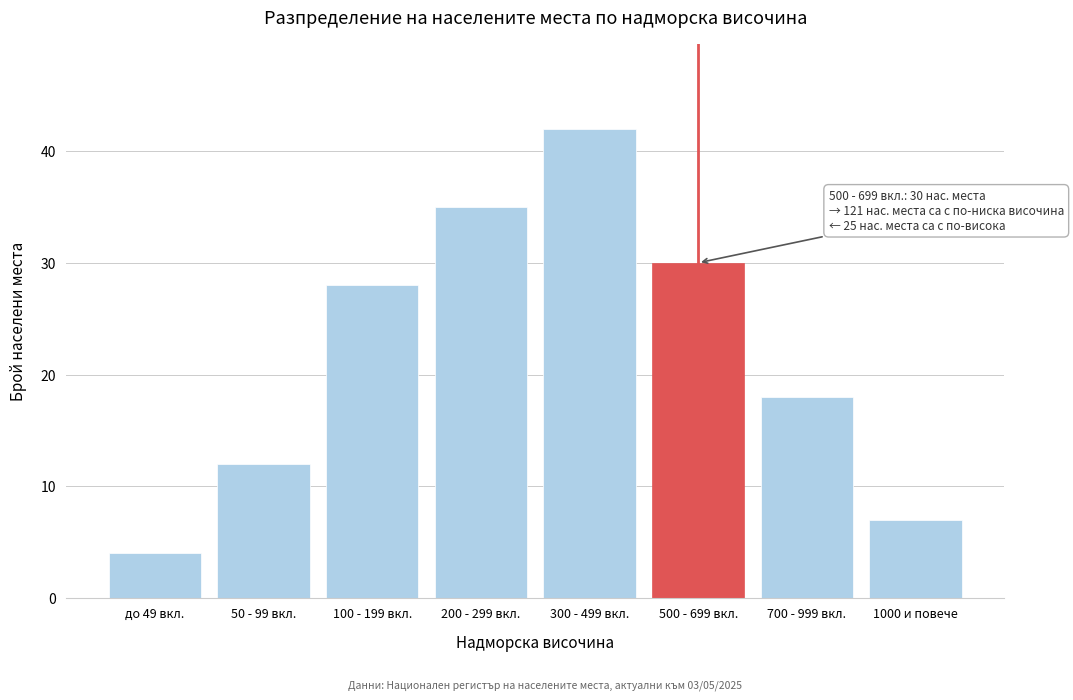

Reading left to right, transcribe all the data shown in this chart.

до 49 вкл.=4	50 - 99 вкл.=12	100 - 199 вкл.=28	200 - 299 вкл.=35	300 - 499 вкл.=42	500 - 699 вкл.=30	700 - 999 вкл.=18	1000 и повече=7